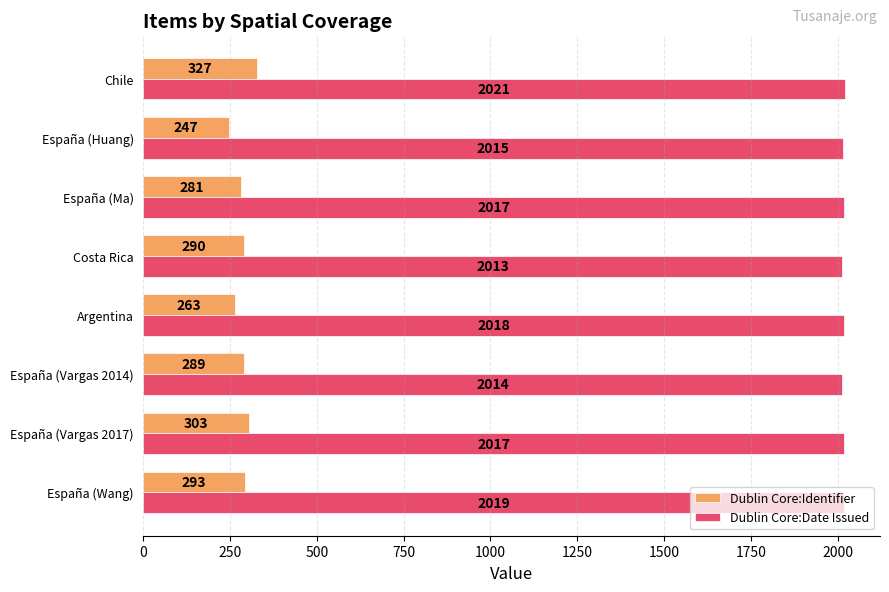

The value of Dublin Core:Date Issued at España (Vargas 2014) is 442. True or false?

False